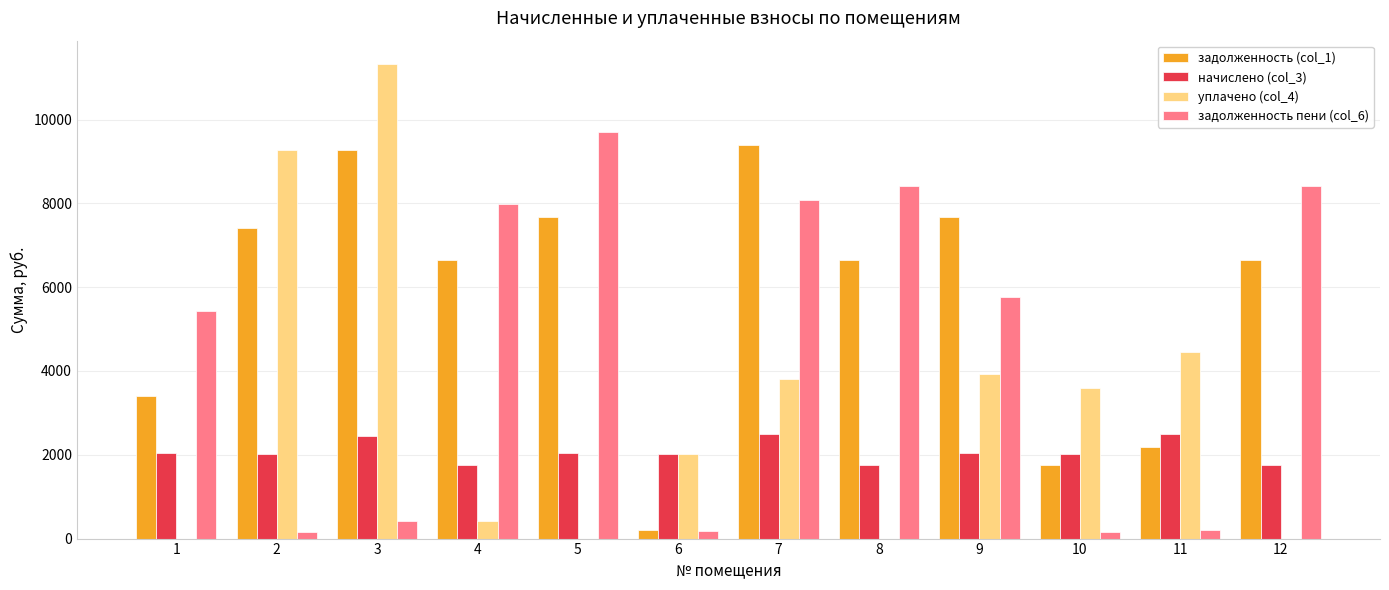

Between 1 and 11, which series saw the biggest shift?

задолженность пени (col_6)